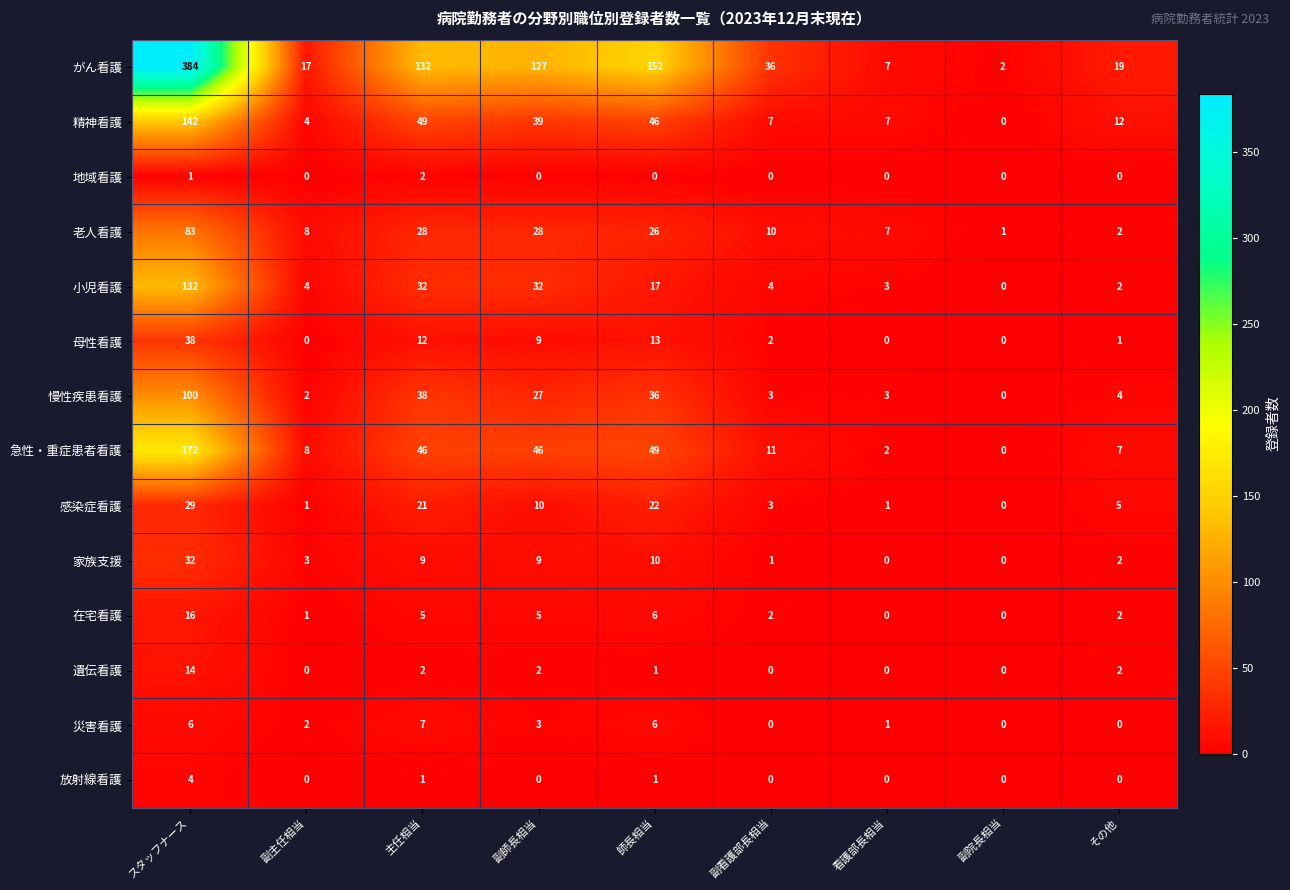

Read the 小児看護 value at 主任相当.

32